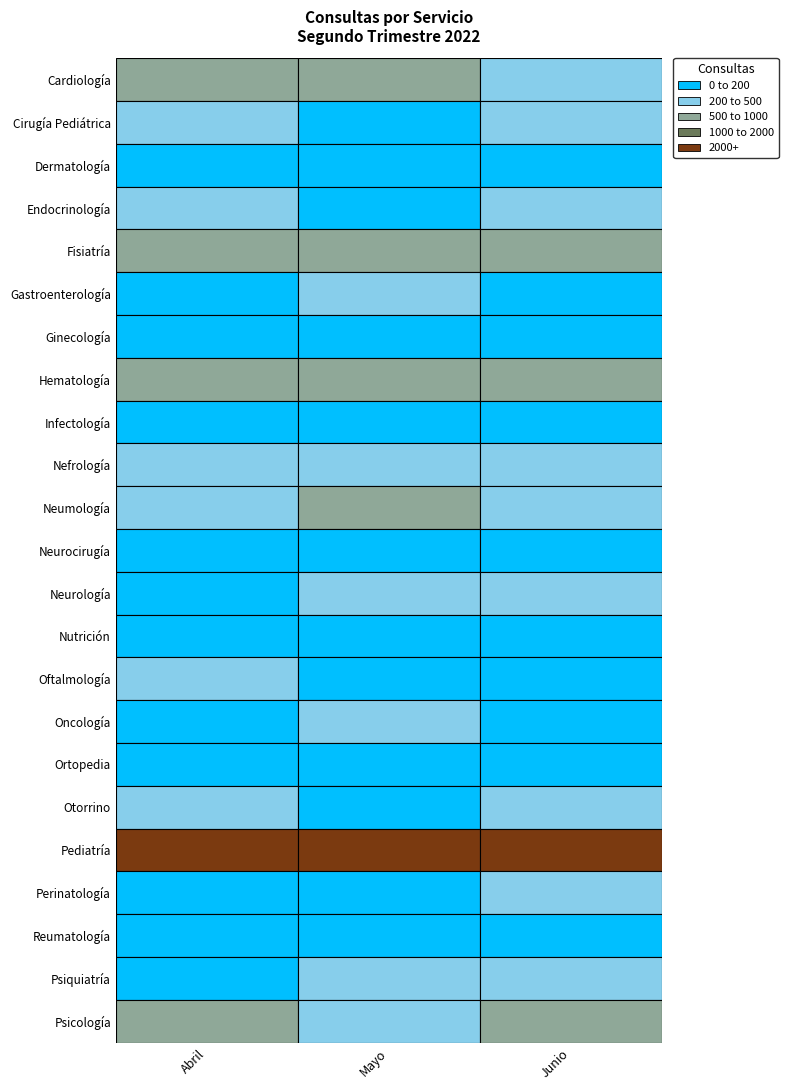

What is the total value across all series at 1?

8463